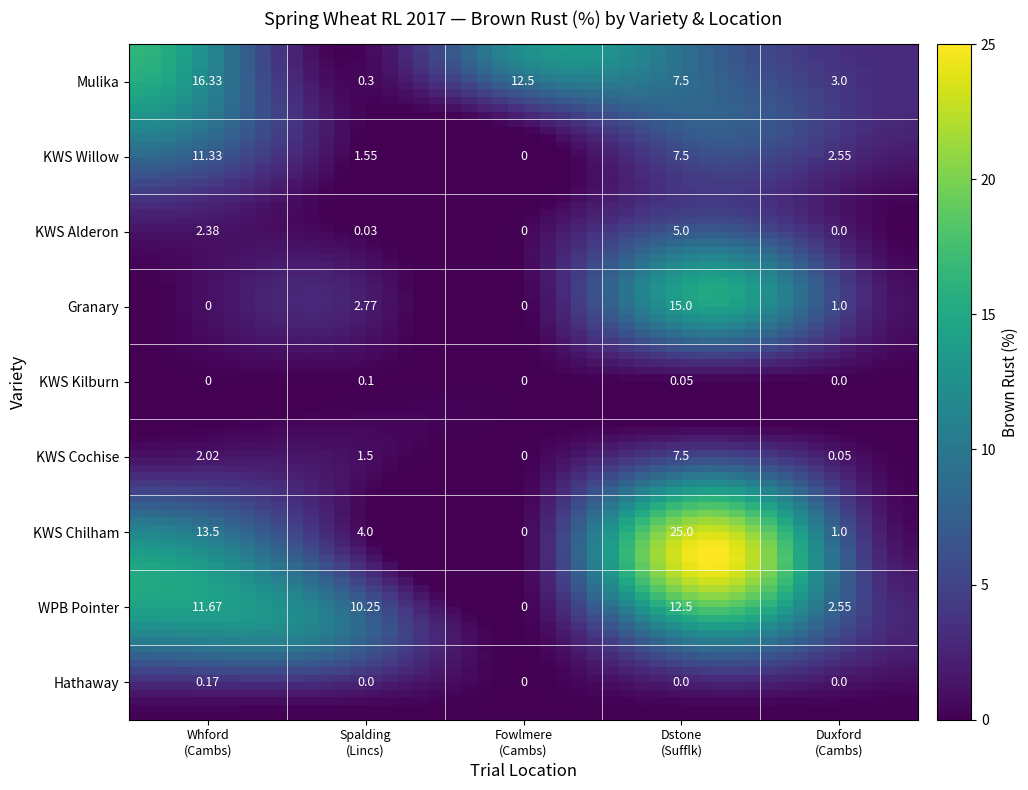

Where is WPB Pointer nearest to the value 6?

4